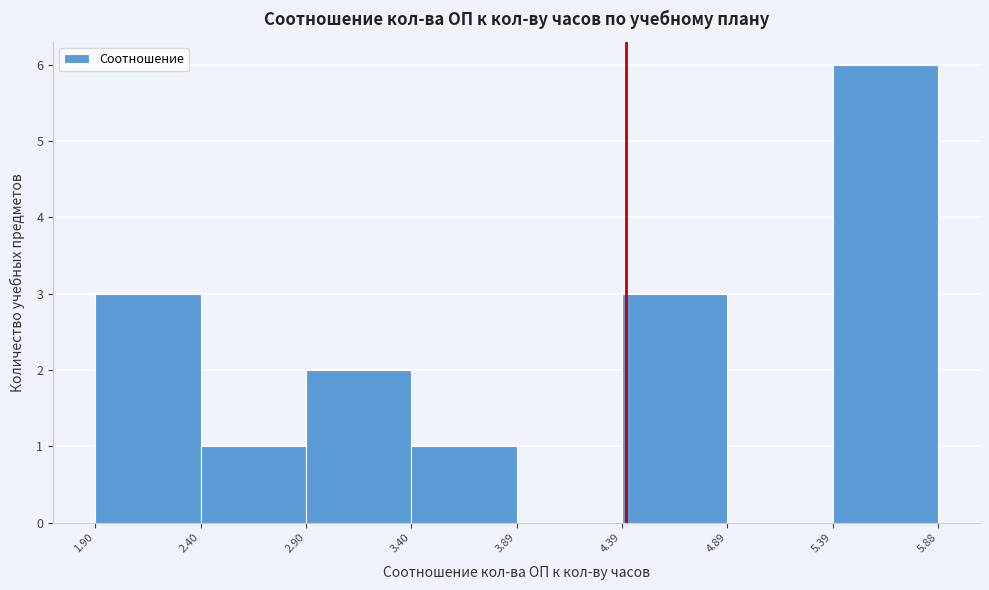

Over which range of the x-axis is the bar tallest?

5.39 to 5.88